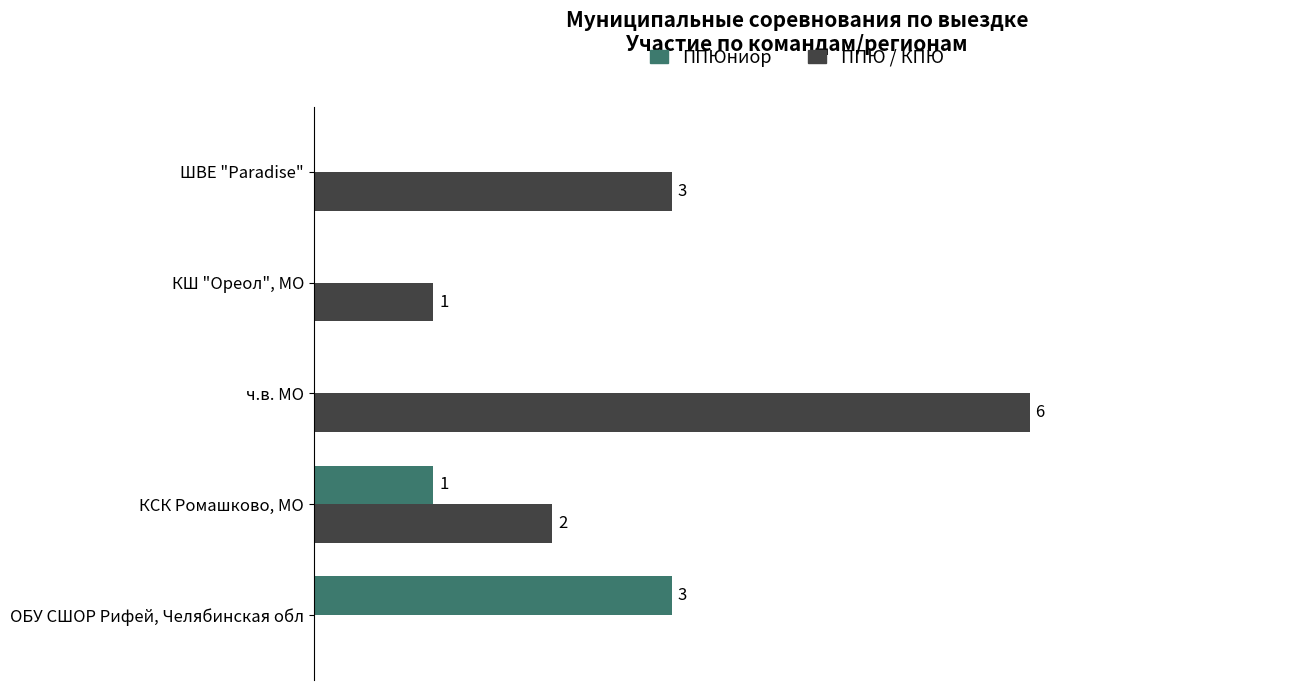

Which series changed the most between ОБУ СШОР Рифей, Челябинская обл and ч.в. МО?

ППЮ / КПЮ